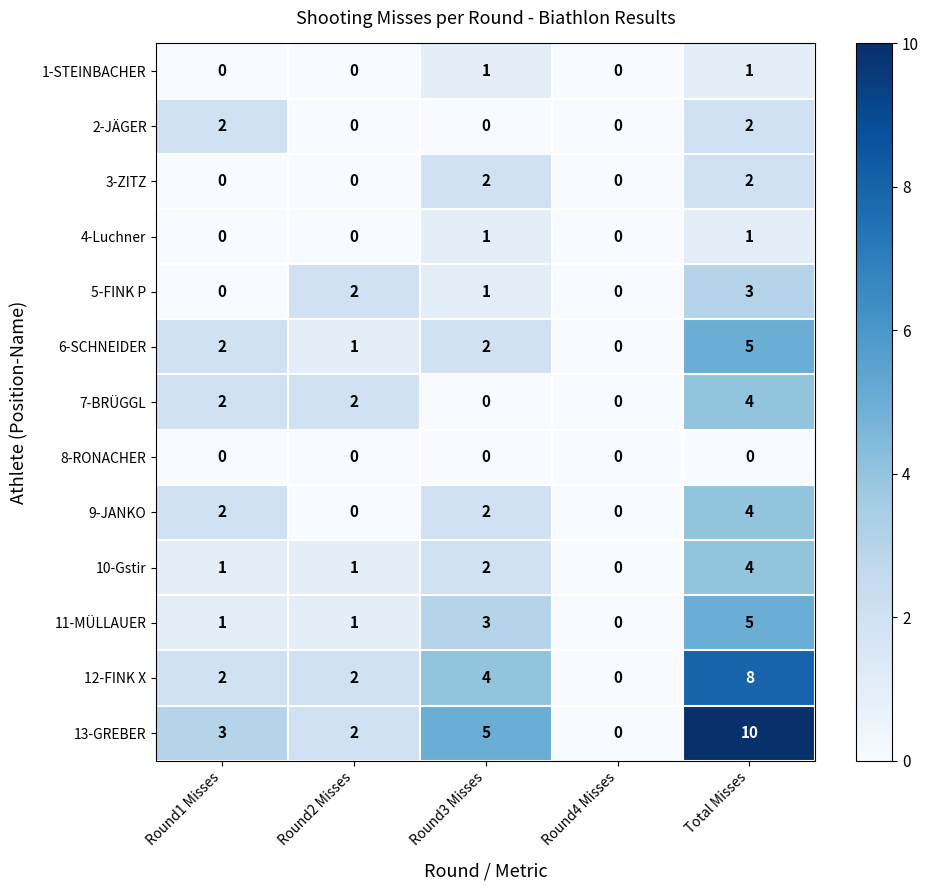

True or false: 9-JANKO has a value of 2 at Round3 Misses.

True